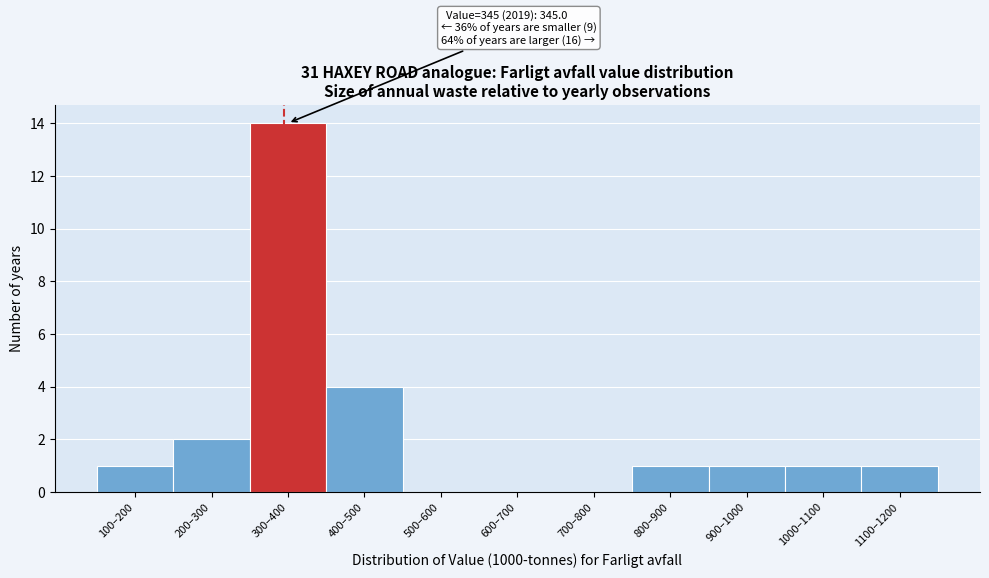

Reading left to right, list all the values displayed in this chart.

100–200=1	200–300=2	300–400=14	400–500=4	500–600=0	600–700=0	700–800=0	800–900=1	900–1000=1	1000–1100=1	1100–1200=1